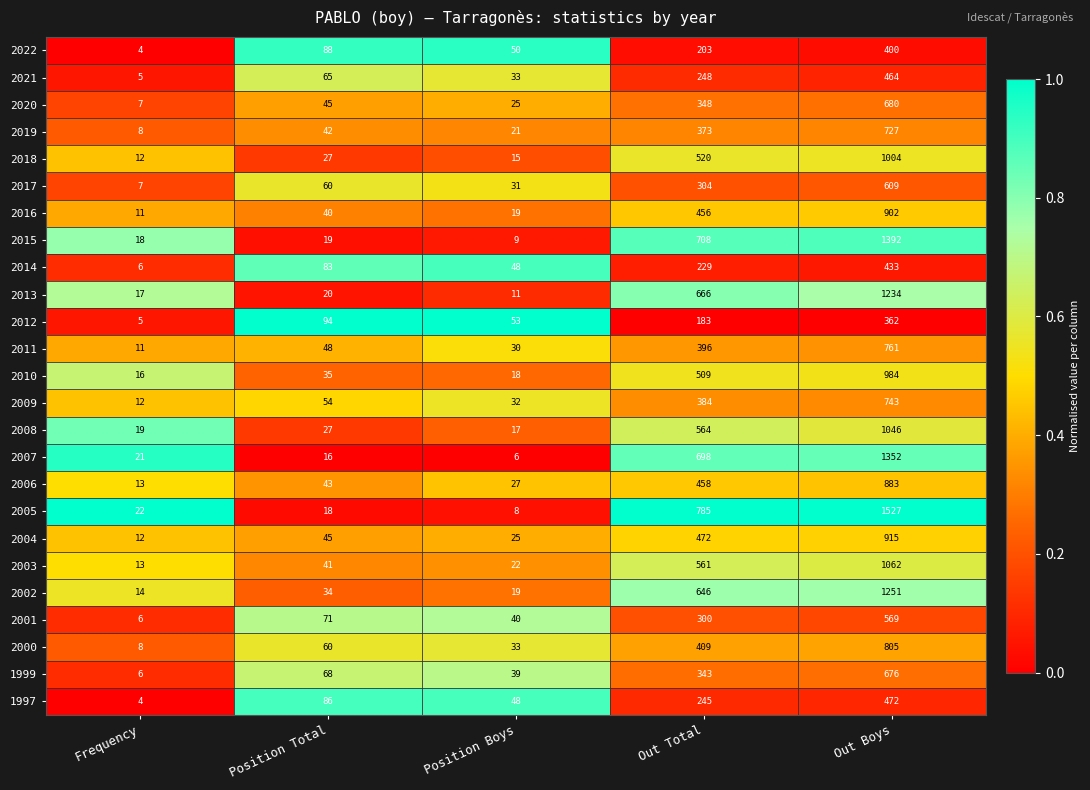

At which category is the sum across all series the highest?

Out Boys